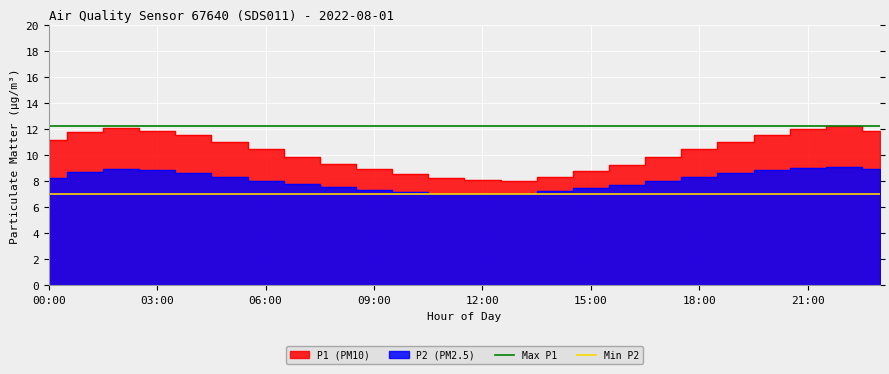

Which series has the largest total across all categories?

Max P1